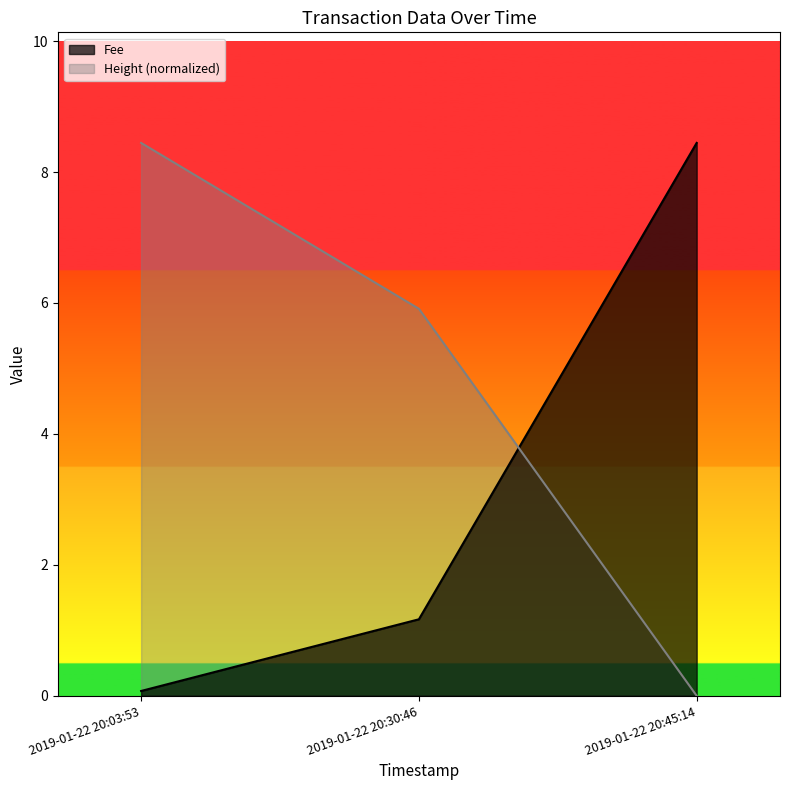

Between 2019-01-22 20:03:53 and 2019-01-22 20:30:46, which series saw the biggest shift?

Height (normalized)